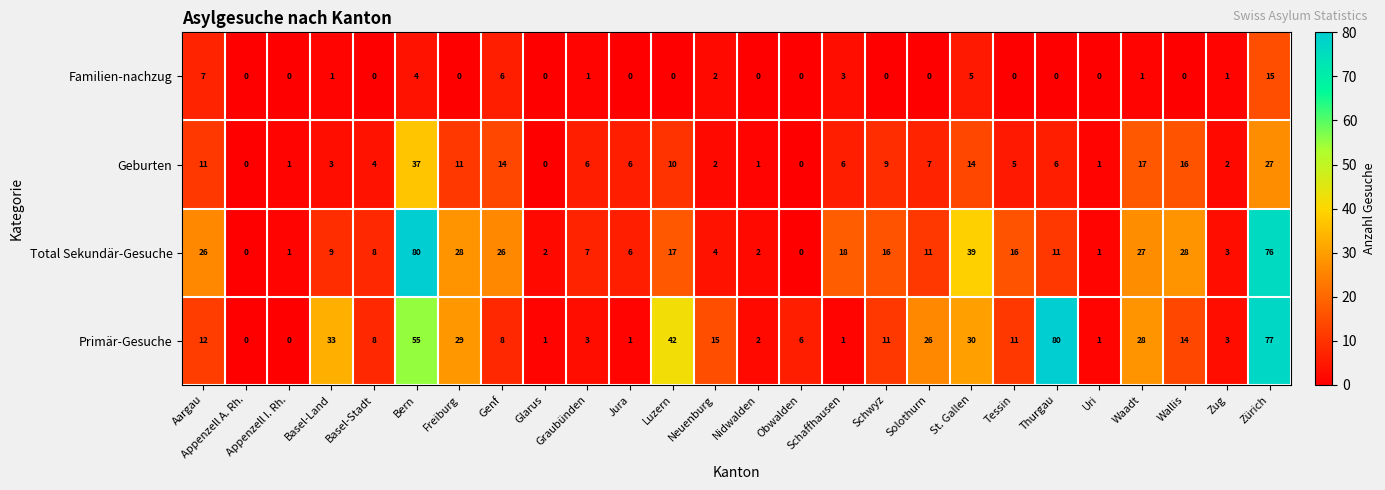

Is it true that Geburten equals 2 at Neuenburg?

True